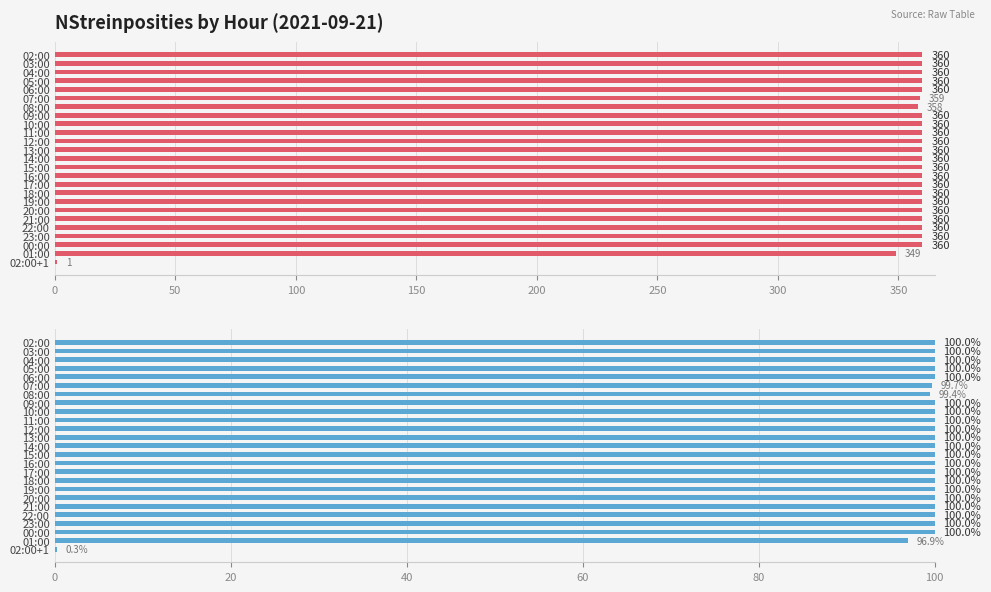

What is the greatest value displayed?

100.0